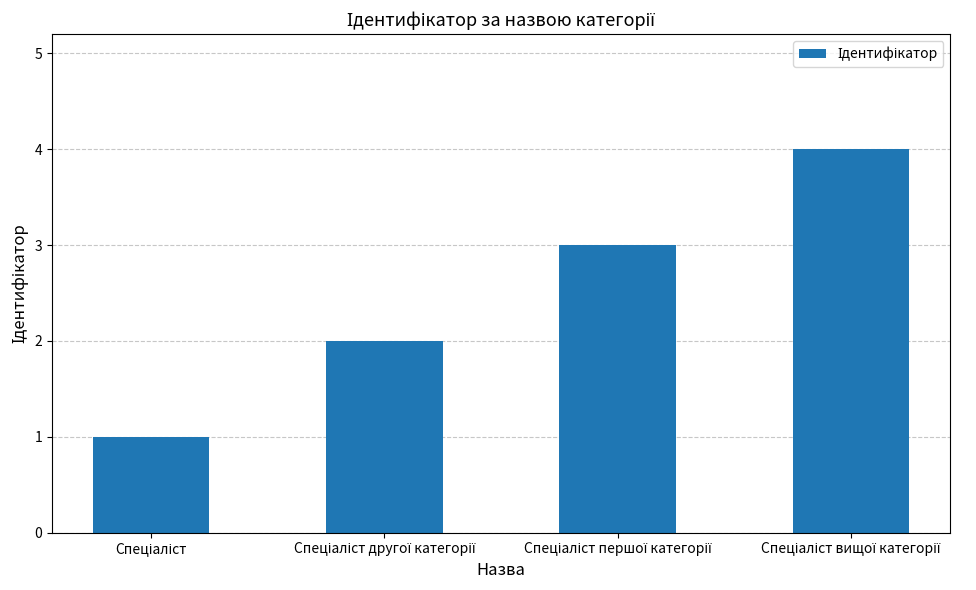

What is the sum of all values?

10